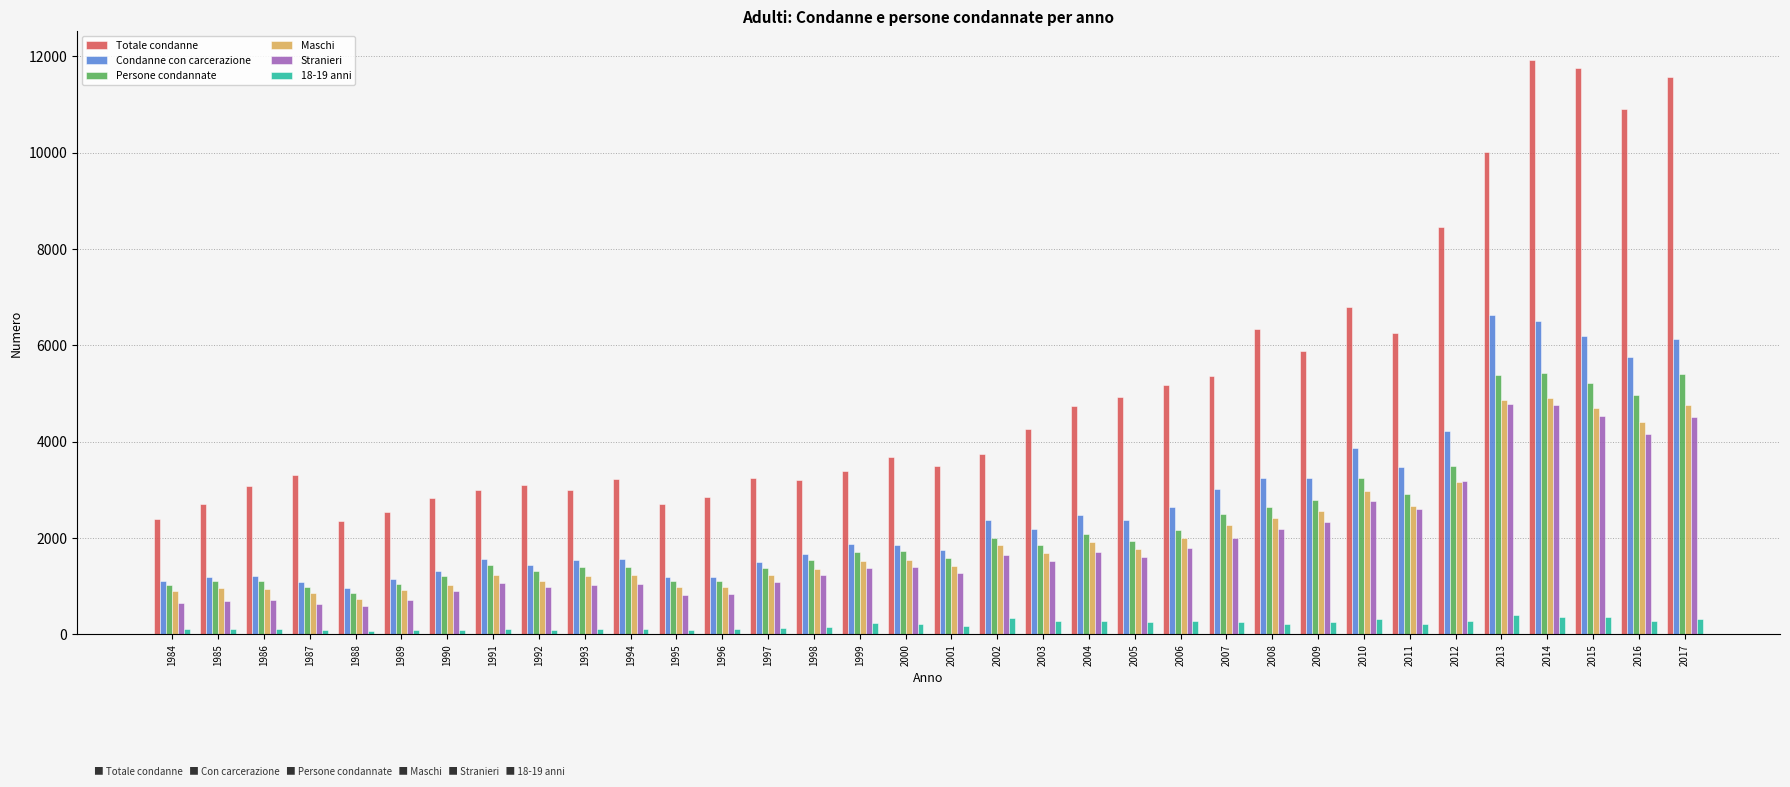

At which category is the sum across all series the highest?

2014